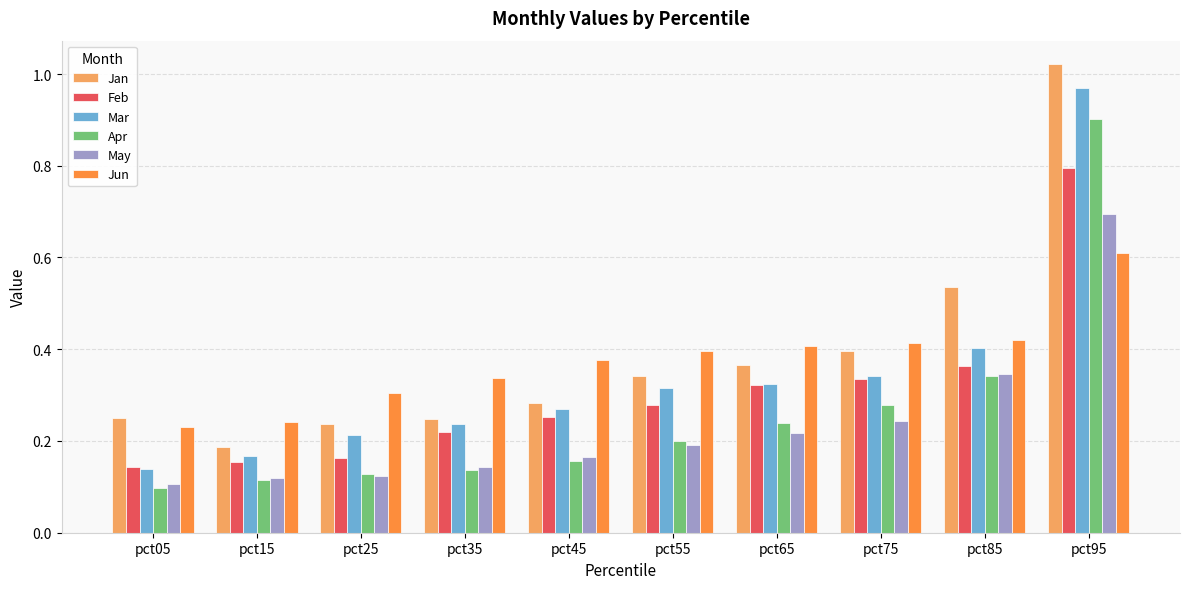

What is the sum of all Apr values?

2.6